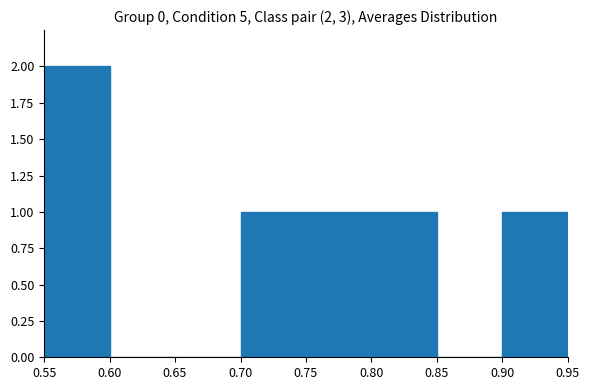

Which range on the x-axis has the tallest bar?

0.55 to 0.60